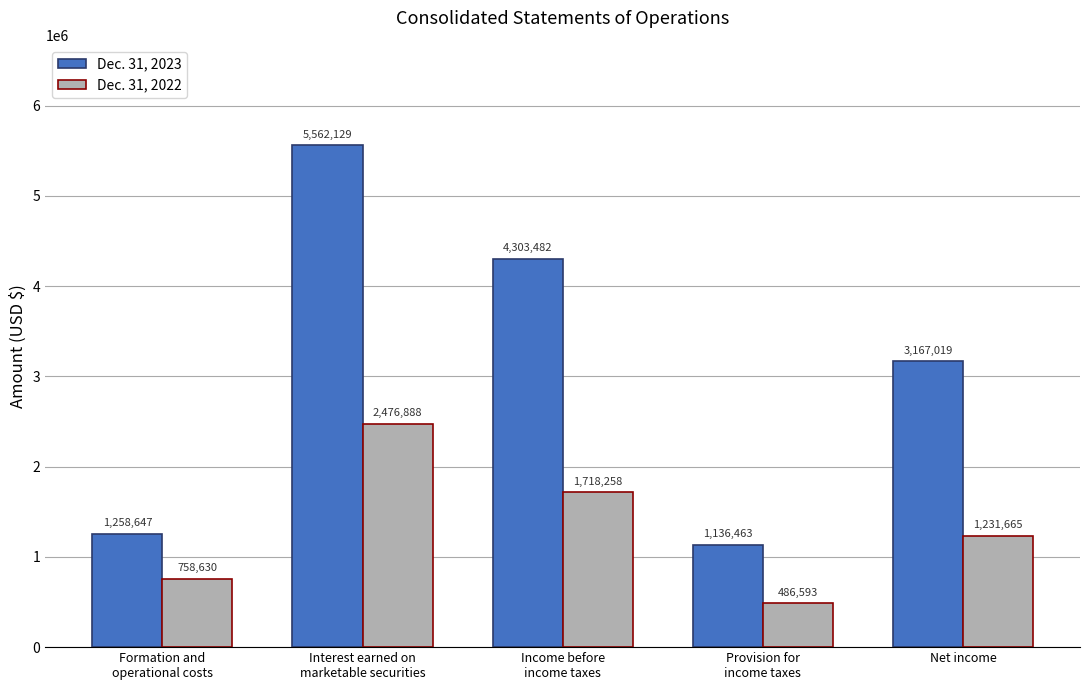

List the labels in order of Dec. 31, 2023 value, smallest first.

Provision for
income taxes, Formation and
operational costs, Net income, Income before
income taxes, Interest earned on
marketable securities